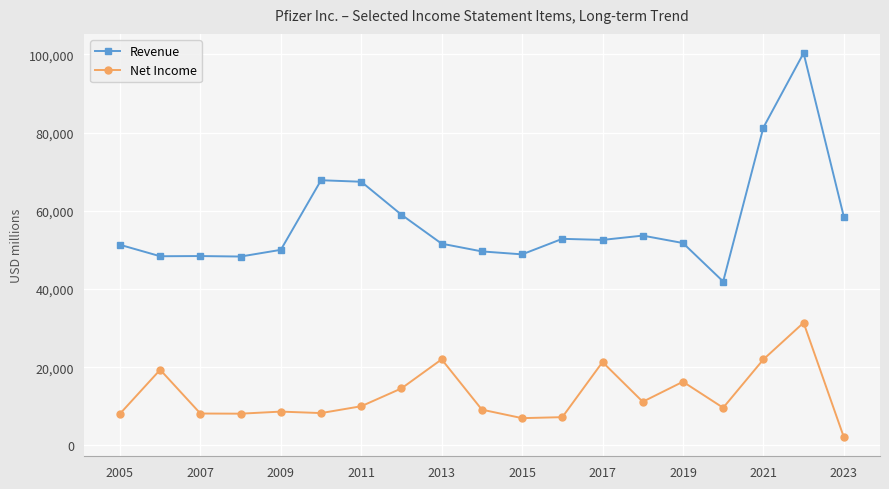

How many values in the Revenue series are below 51750?

9